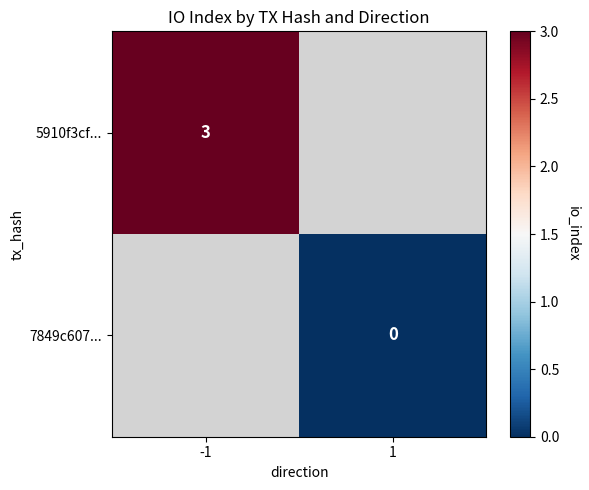

At which label does 5910f3cf... reach its minimum?

-1